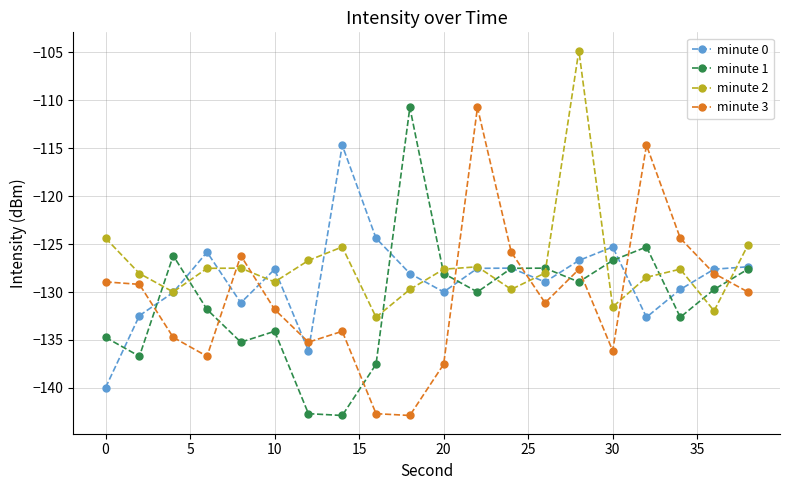

What is the value of the minute 2 point at the 1st from the left?

-124.4